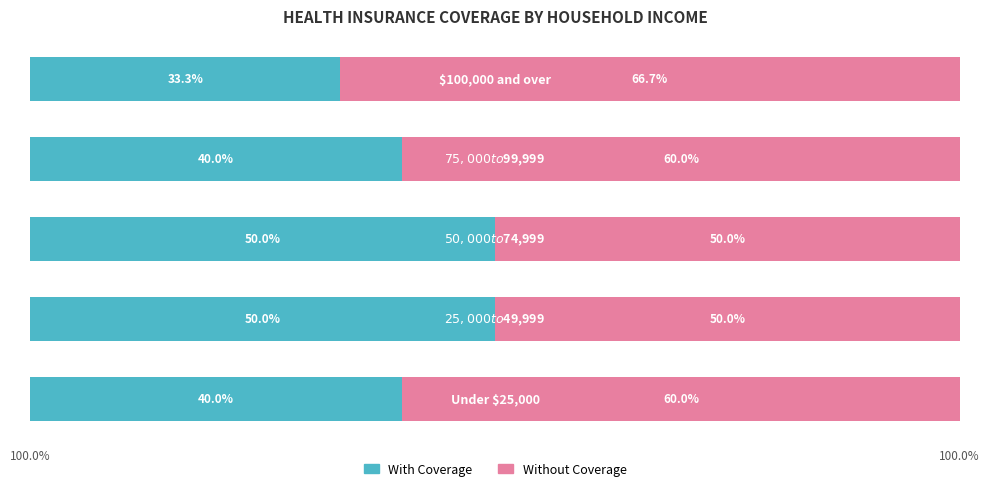

List the series in order of their overall mean, highest first.

Without Coverage, With Coverage